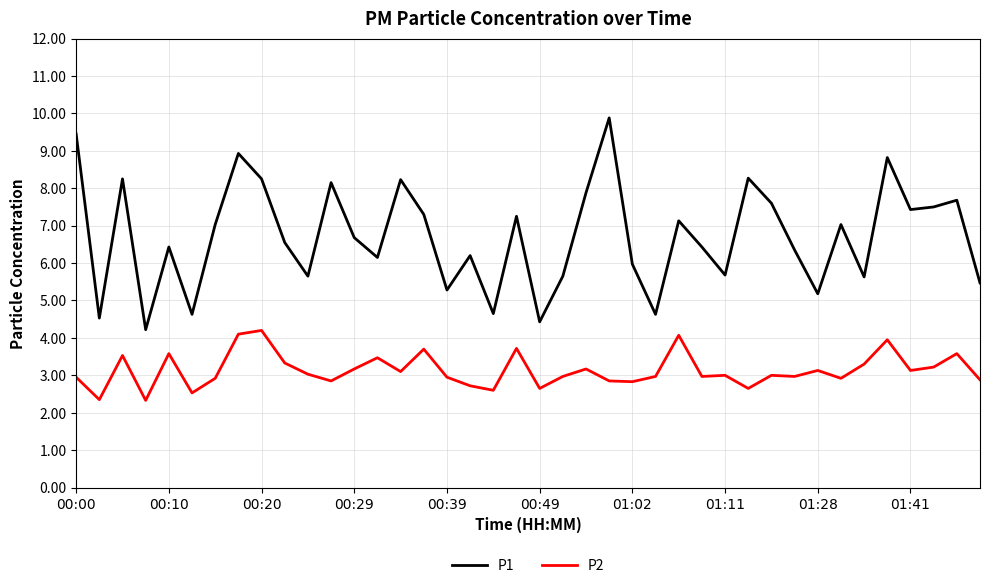

Which series has the largest total across all categories?

P1